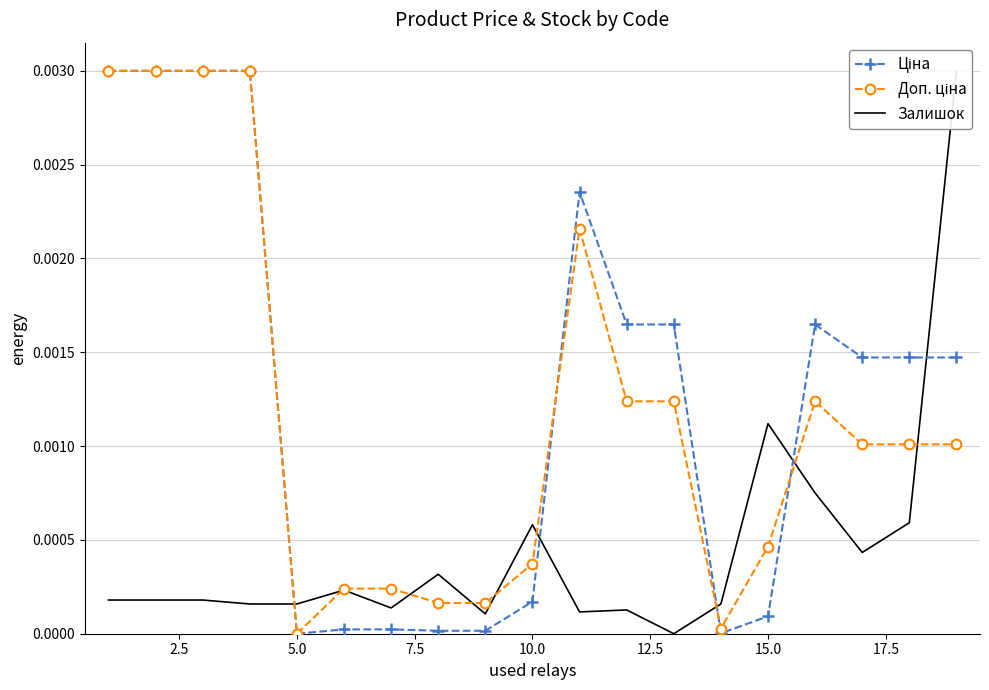

Is this an area chart (filled region under the line)?

No